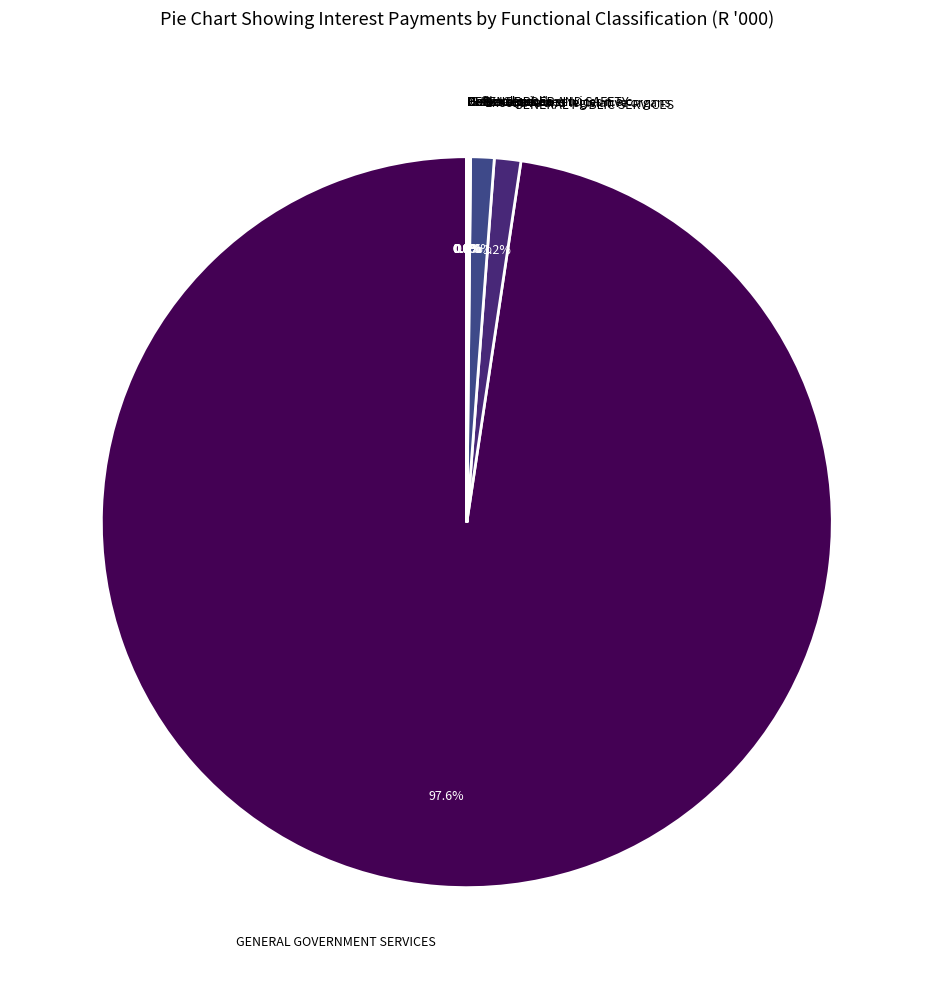

Which category accounts for the majority?

GENERAL GOVERNMENT SERVICES